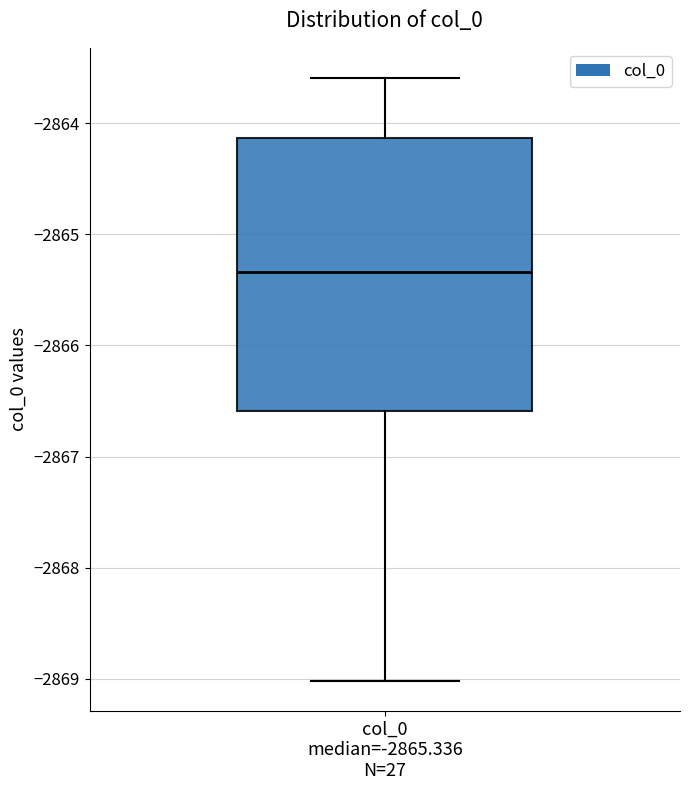

Where is the upper edge of the box for col_0 median=-2865.336 N=27 on the y-axis? The values are not printed on the chart, so give them approximately, as read against the axis.

-2864.1